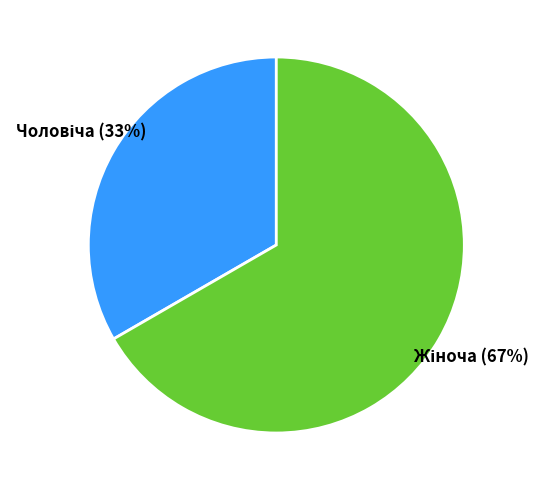

Is there a majority slice in this chart?

Yes